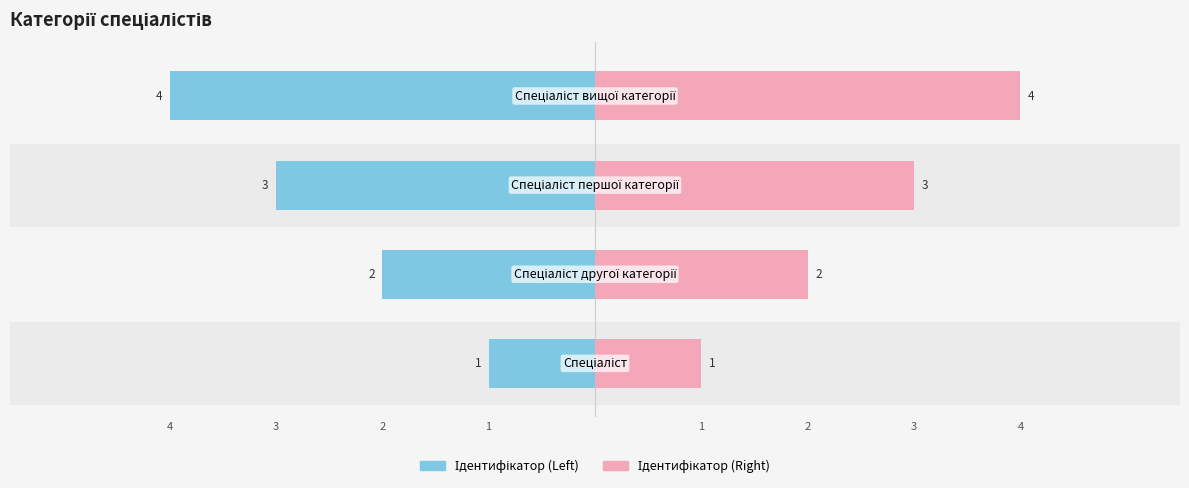

What is the value of the Ідентифікатор (Right) bar at the 3rd from the left?

3